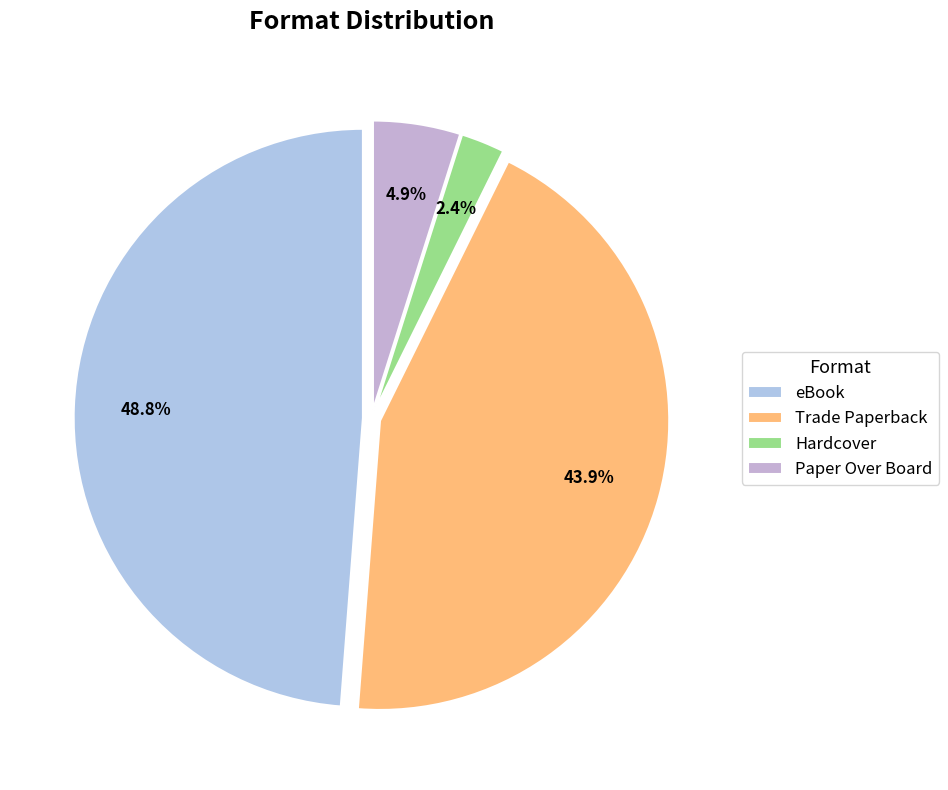

Is there any slice that represents more than half of the pie?

No